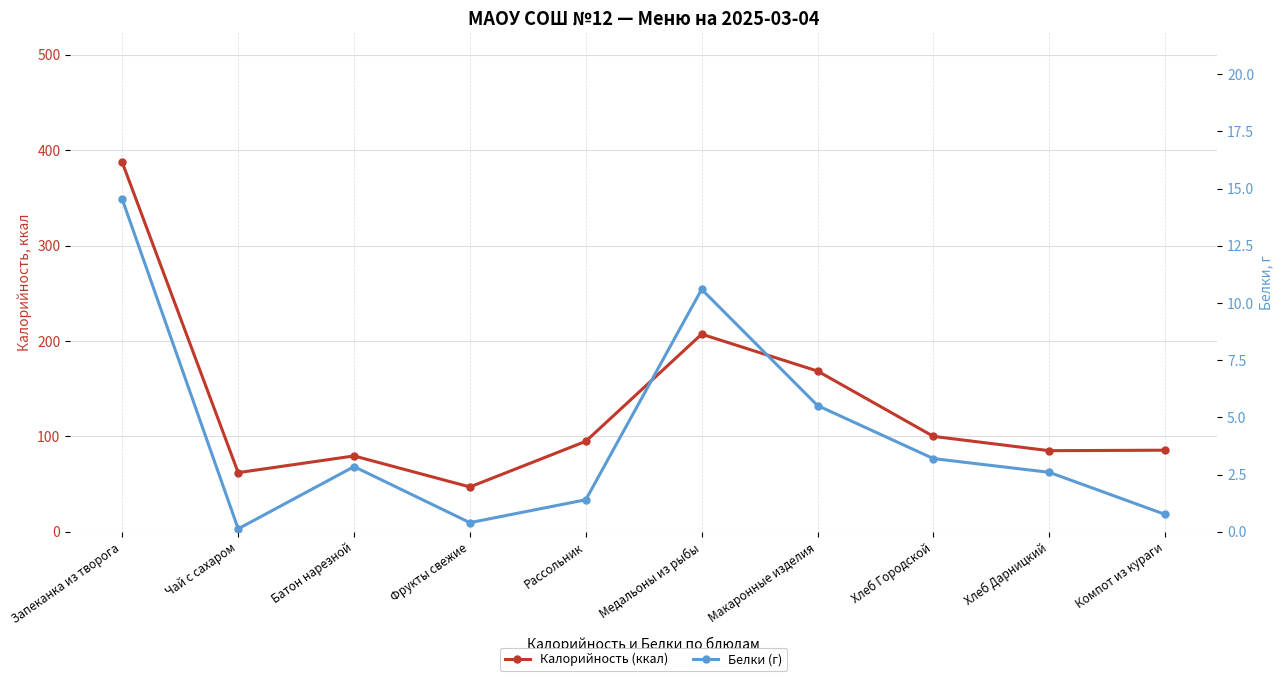

What is the label of the 6th point from the left?

Медальоны из рыбы